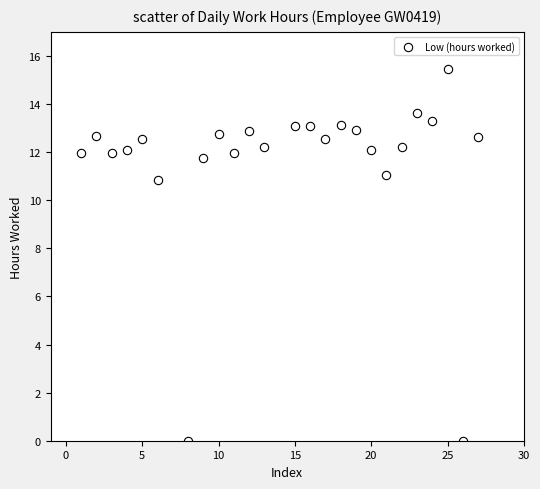

What Y value in the scatter plot is closest to 7?

10.8